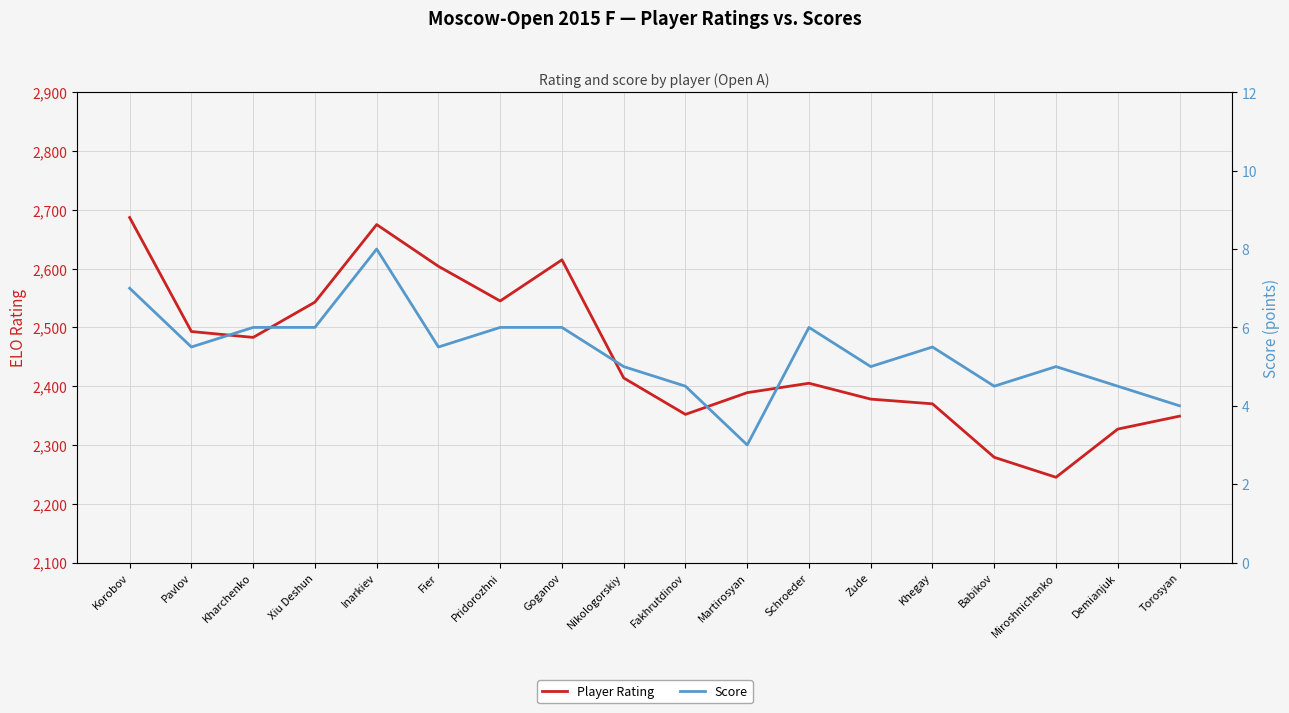

Reading left to right, what are all the values shown in this chart?

Player Rating: 2687.0	2493.0	2483.0	2543.0	2675.0	2604.0	2545.0	2615.0	2414.0	2352.0	2389.0	2405.0	2378.0	2370.0	2279.0	2245.0	2327.0	2349.0
Score: 7.0	5.5	6.0	6.0	8.0	5.5	6.0	6.0	5.0	4.5	3.0	6.0	5.0	5.5	4.5	5.0	4.5	4.0